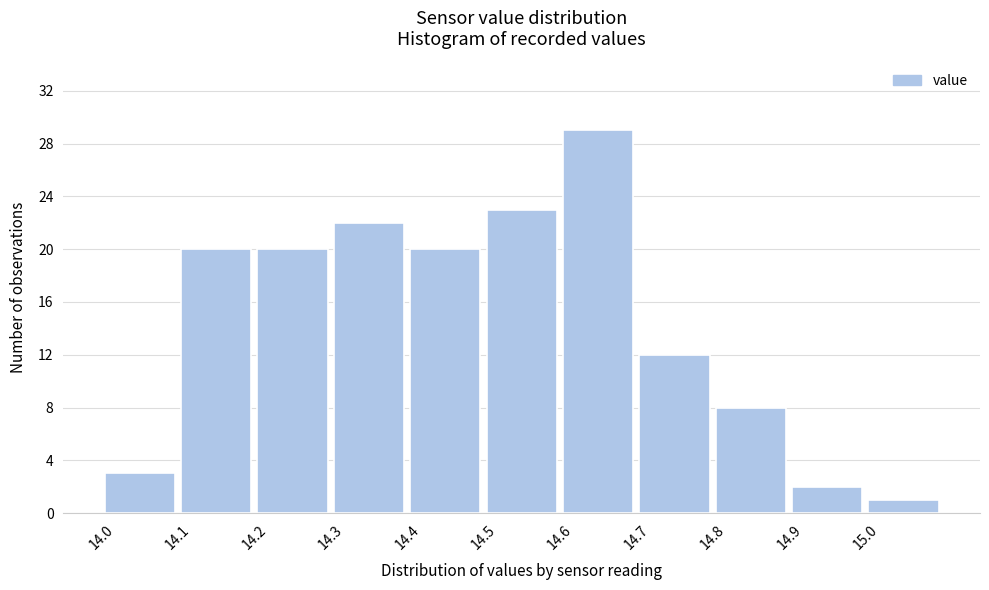

Reading left to right, transcribe this chart: for each bar, give the range it covers on the x-axis and its height. The values are not printed on the chart, so give them approximately, as read against the axis.

14.0 to 14.1: 3
14.1 to 14.2: 20
14.2 to 14.3: 20
14.3 to 14.4: 22
14.4 to 14.5: 20
14.5 to 14.6: 23
14.6 to 14.7: 29
14.7 to 14.8: 12
14.8 to 14.9: 8
14.9 to 15.0: 2
15.0 to 15.1: 1